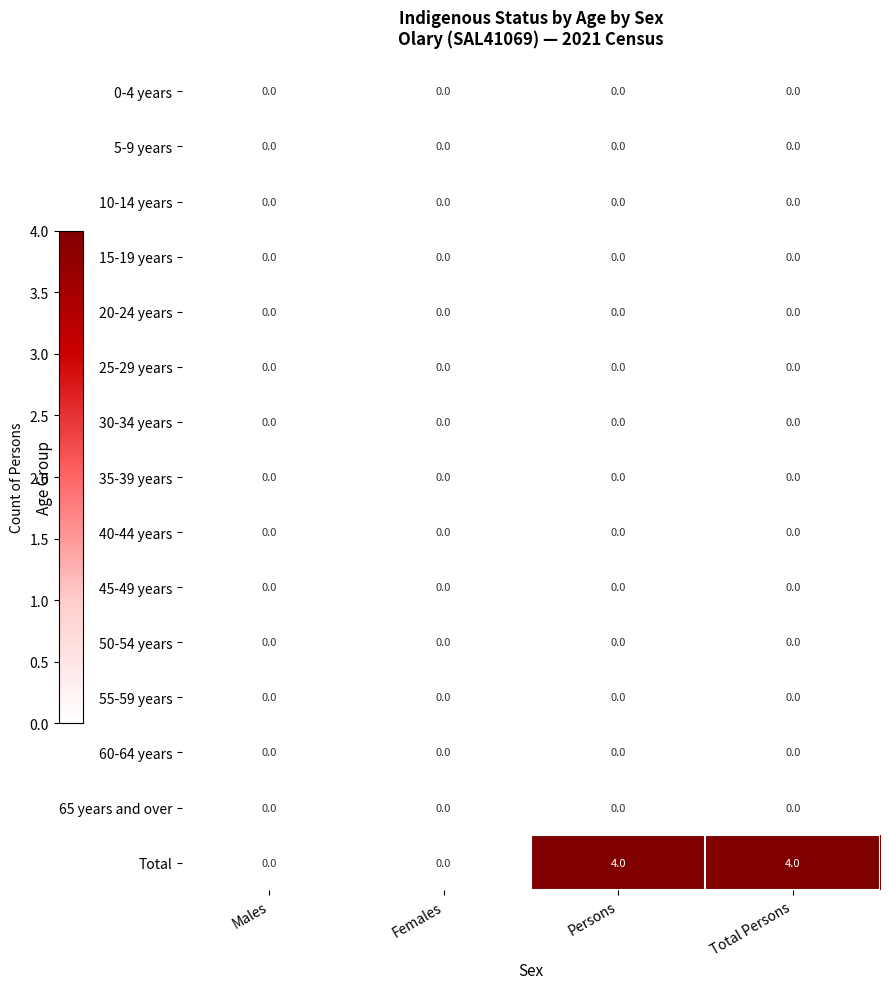

Which series has the largest total across all categories?

Total